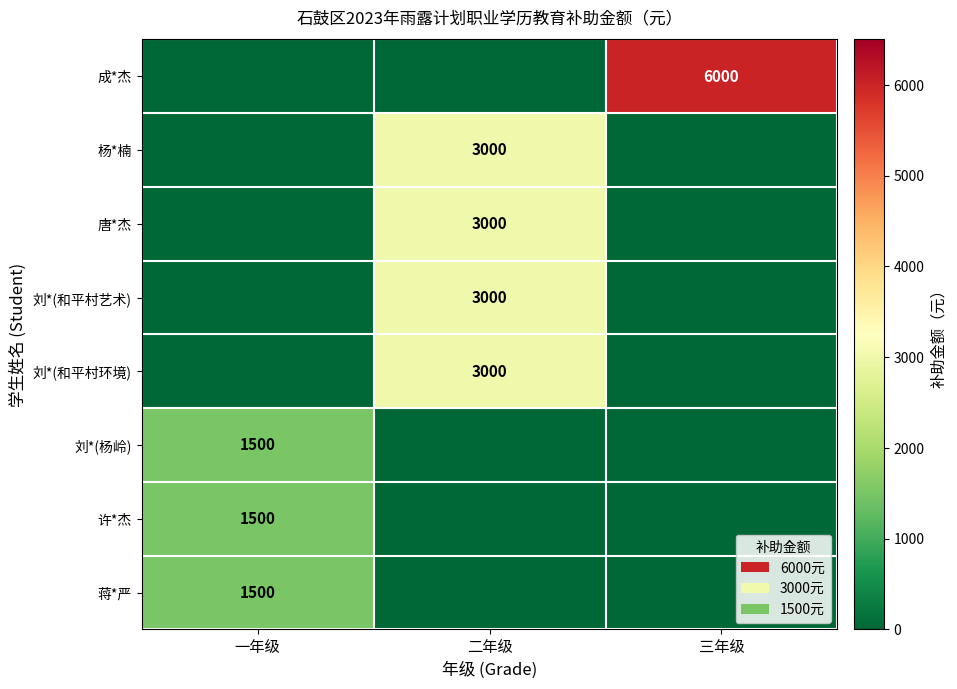

At how many categories does at least one series exceed 5155?

1